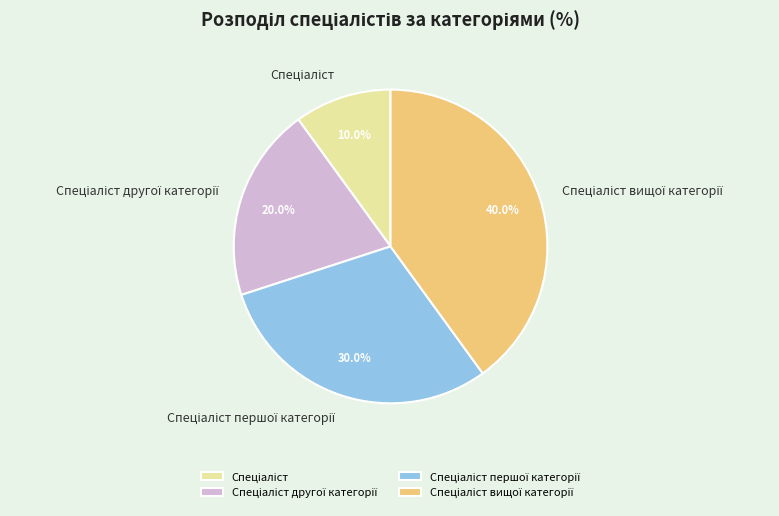

Is there a majority slice in this chart?

No